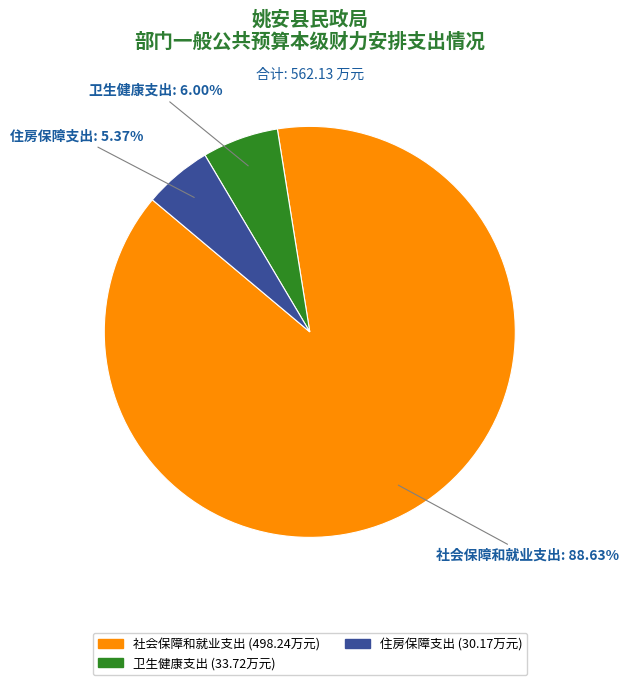

To the nearest percent, what portion does 住房保障支出 represent?

5%